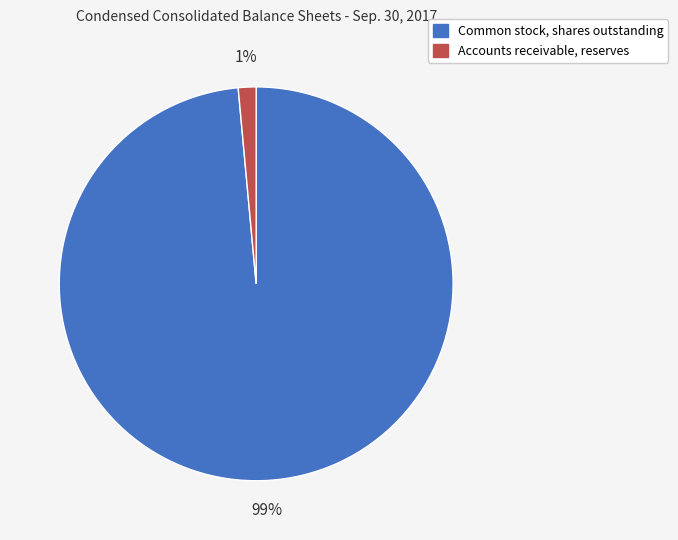

The Common stock, shares outstanding slice represents 89% of the pie. True or false?

False